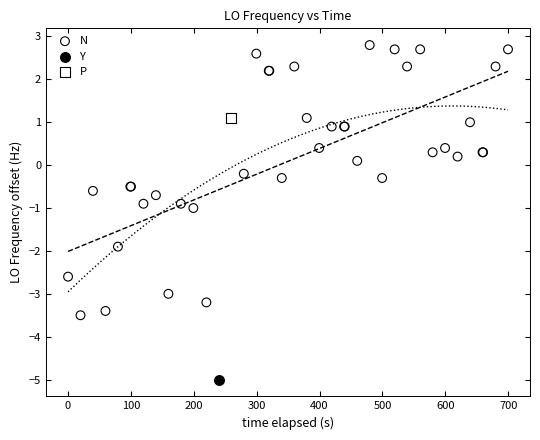

What are all the series names shown in the legend?

N, Y, P